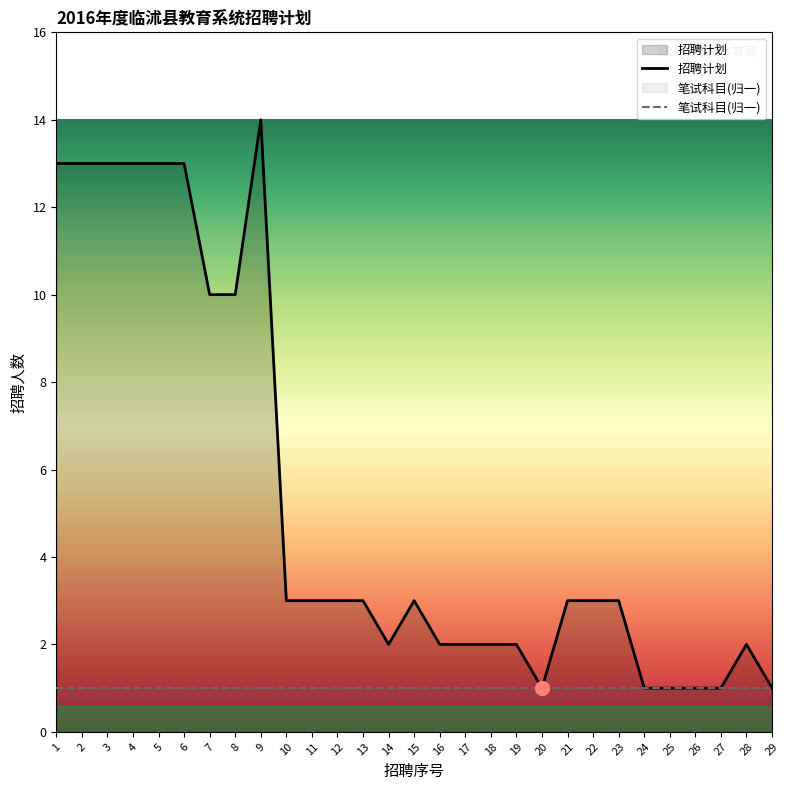

Reading left to right, extract all data points from this chart.

招聘计划: 13	13	13	13	13	13	10	10	14	3	3	3	3	2	3	2	2	2	2	1	3	3	3	1	1	1	1	2	1
笔试科目(归一): 1	1	1	1	1	1	1	1	1	1	1	1	1	1	1	1	1	1	1	1	1	1	1	1	1	1	1	1	1